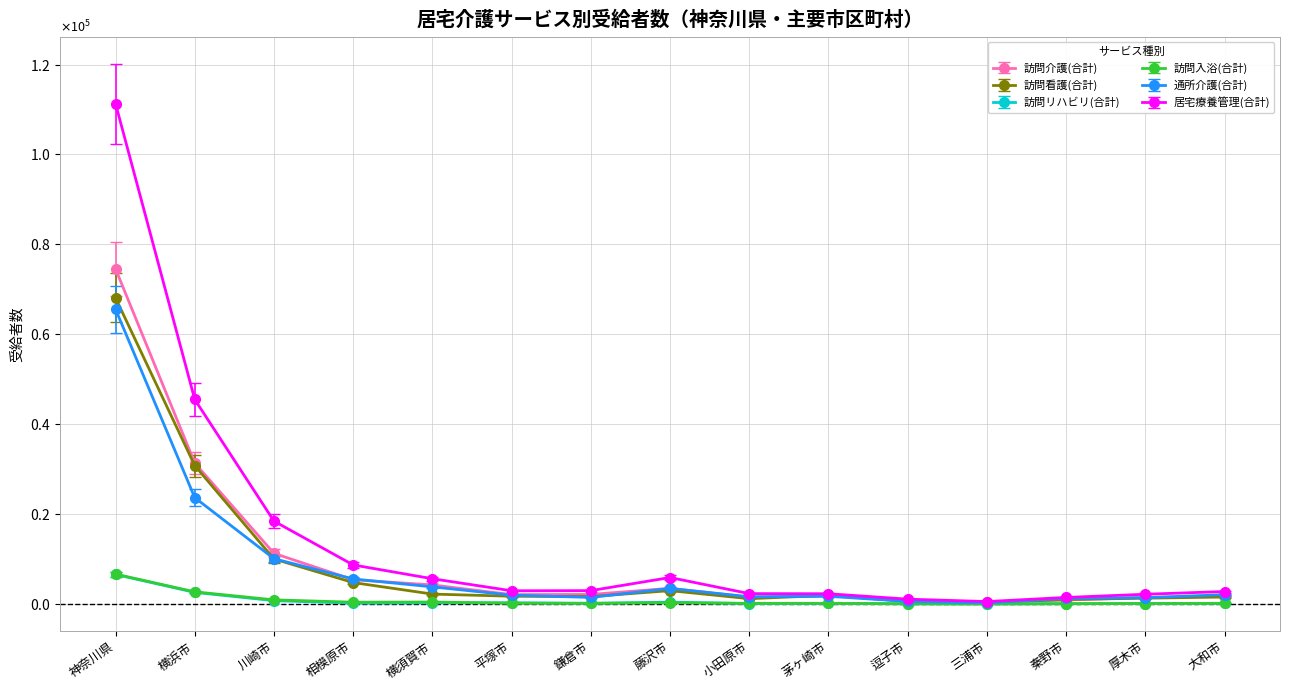

At which category does 訪問看護(合計) reach its first local peak?

藤沢市